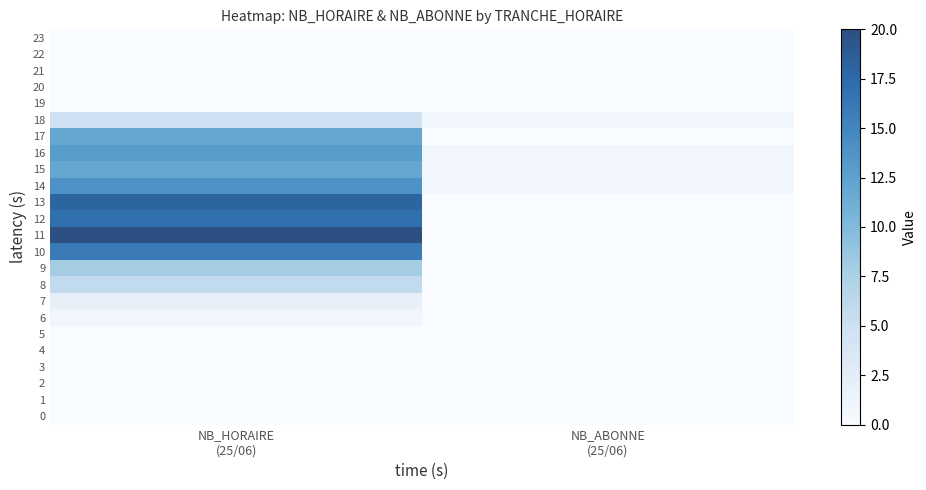

At how many categories does at least one series exceed 14?

1